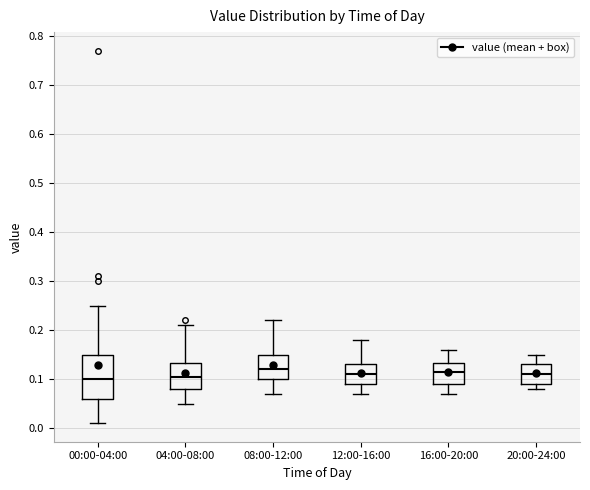

Where does the lower whisker of the box for 00:00-04:00 end on the y-axis? The values are not printed on the chart, so give them approximately, as read against the axis.

0.01